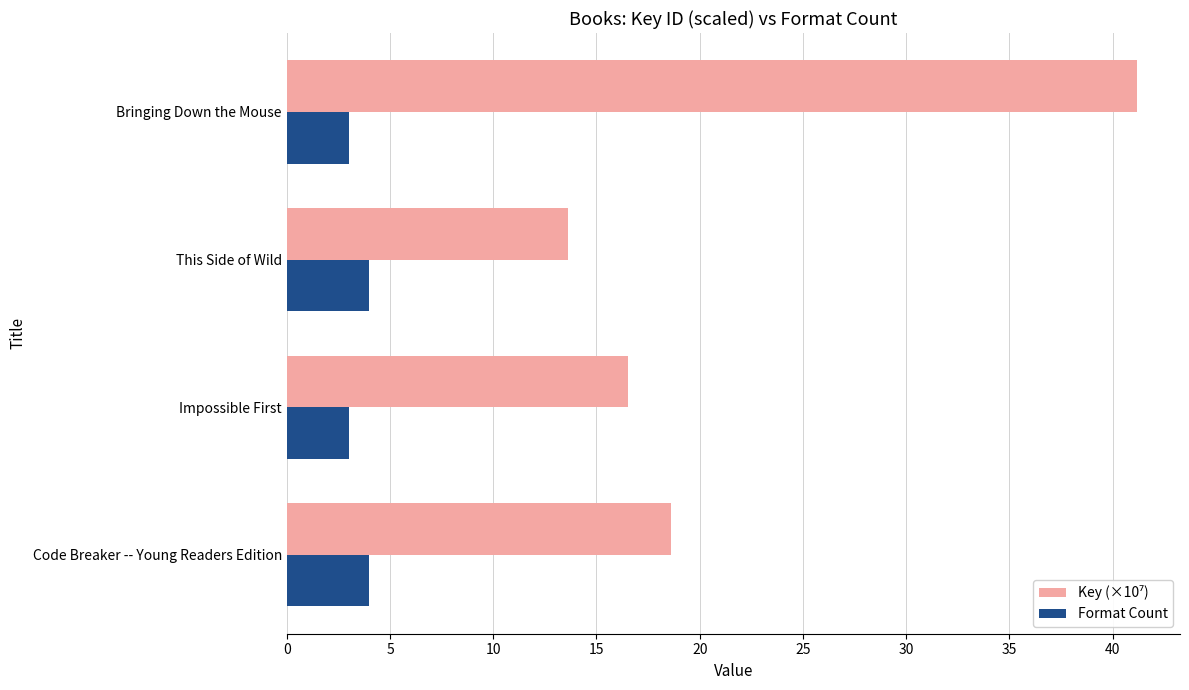

Which category has the highest value across all series?

Bringing Down the Mouse